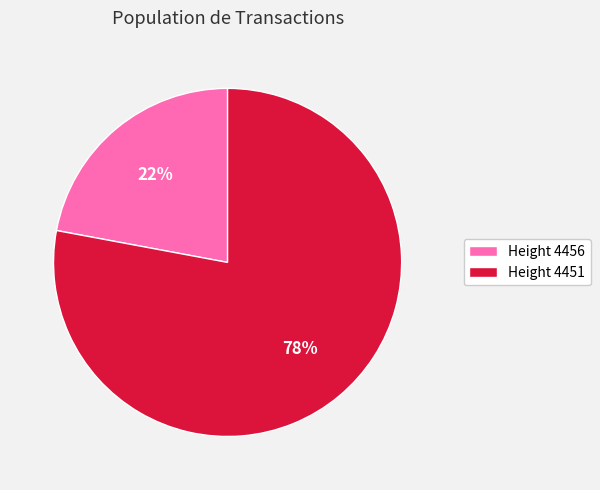

Is Height 4456 the majority of the pie?

No